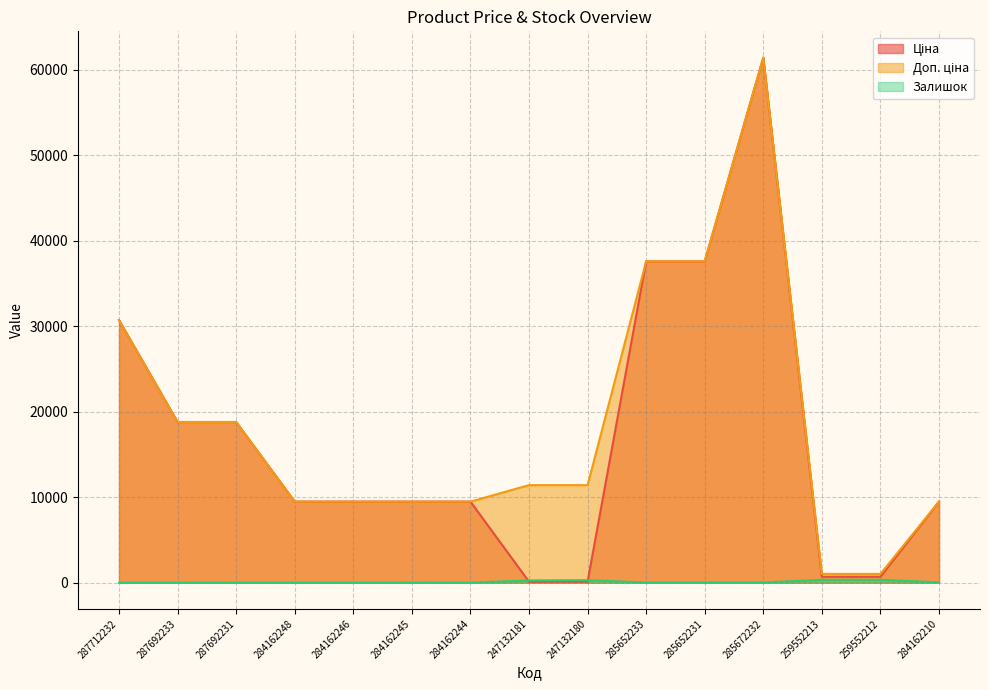

Reading left to right, extract all data points from this chart.

Ціна: 30717.1	18796.8	18796.8	9480.1	9480.1	9480.1	9480.1	114.1	114.1	37593.6	37593.6	61434.3	693.7	693.7	9480.1
Доп. ціна: 30717.1	18796.8	18796.8	9480.1	9480.1	9480.1	9480.1	11410.0	11410.0	37593.6	37593.6	61434.3	1024.6	1024.6	9480.1
Залишок: 0.0	0.0	0.0	0.0	0.0	8.0	2.0	260.0	290.0	13.0	23.0	16.0	330.0	333.0	36.0